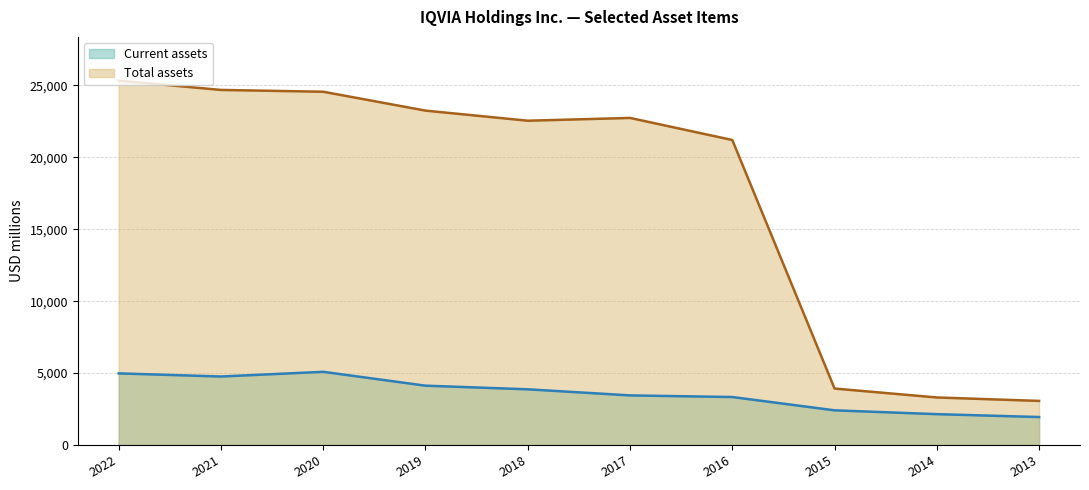

What is the average value of the Total assets series?

17464